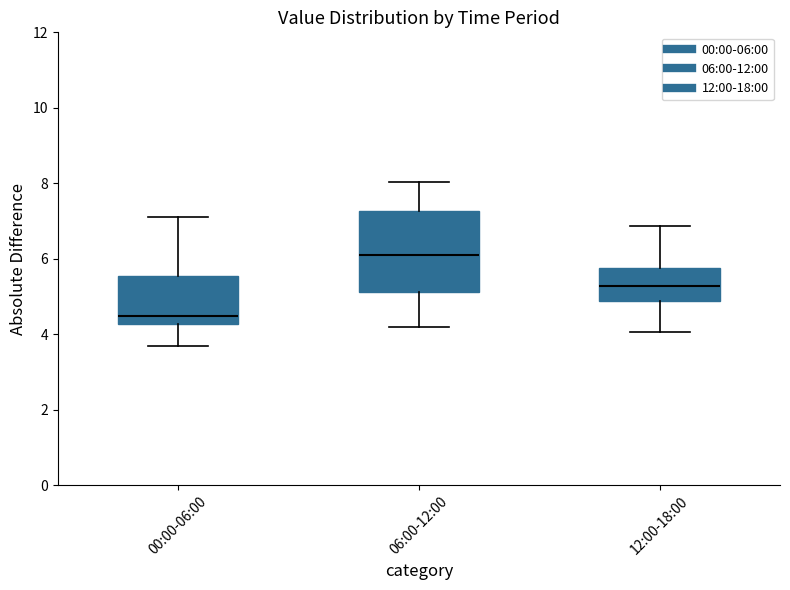

Which box has the highest median line?

06:00-12:00